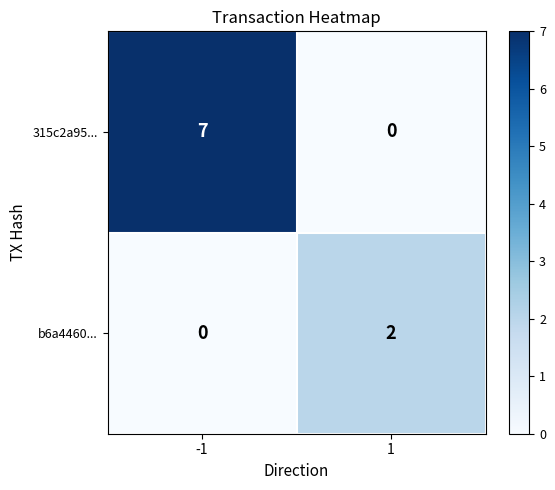

Between -1 and 1, which series saw the biggest shift?

315c2a95...